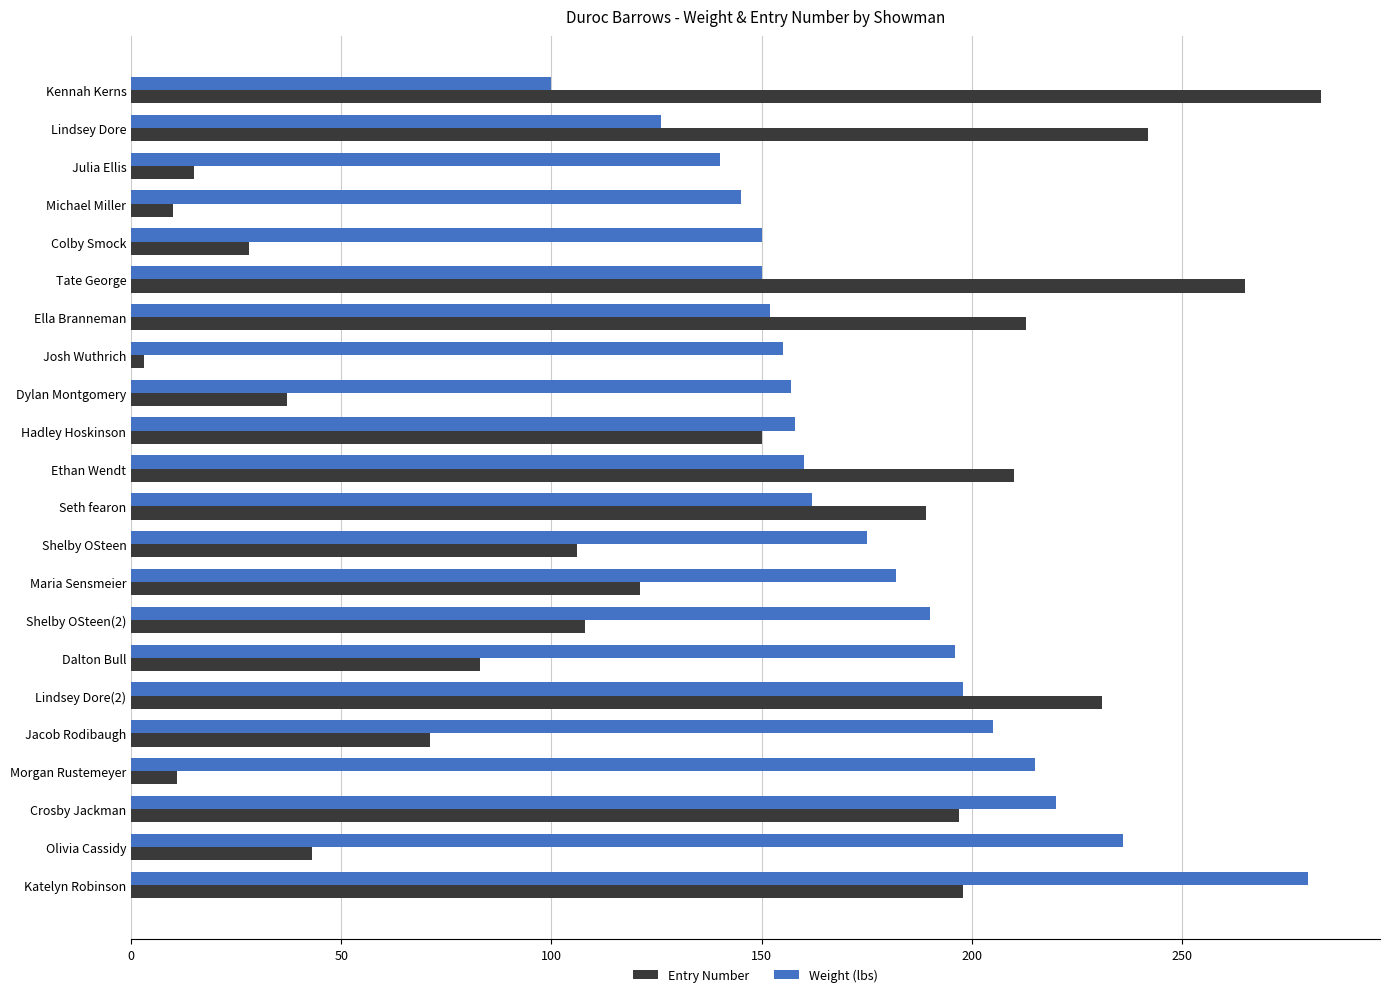

Which series has the largest range (max minus min)?

Entry Number